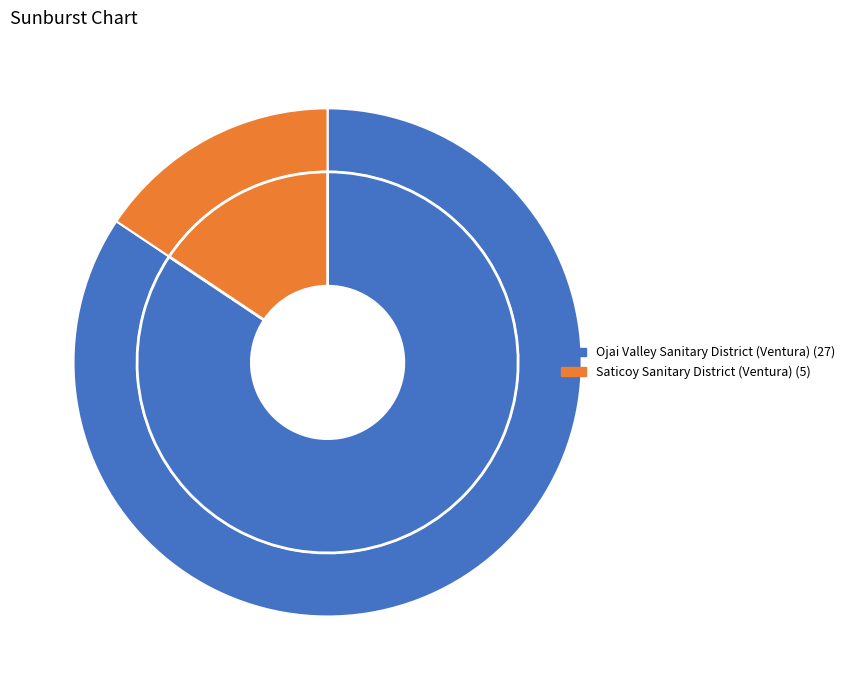

Is it true that Ojai Valley Sanitary District (Ventura) is 84% of the pie?

True